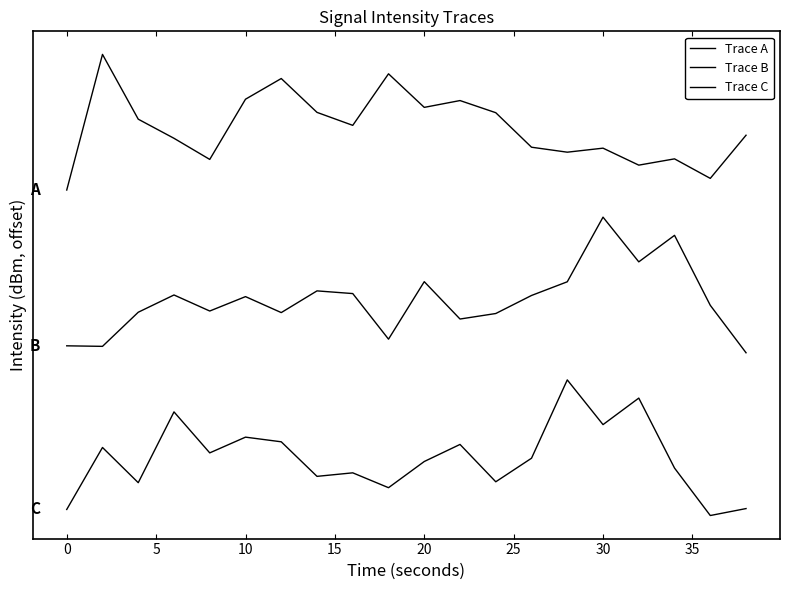

Does the chart display data point markers on the line(s)?

No